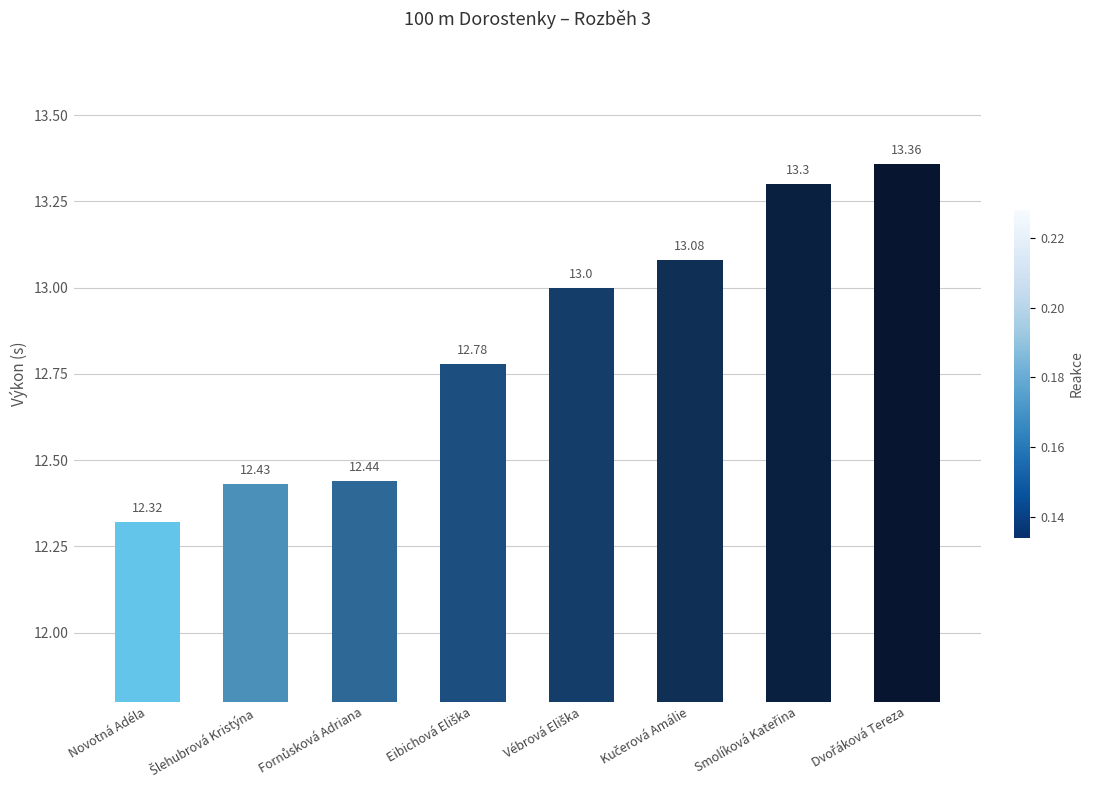

What is the maximum value shown in the chart?

13.4